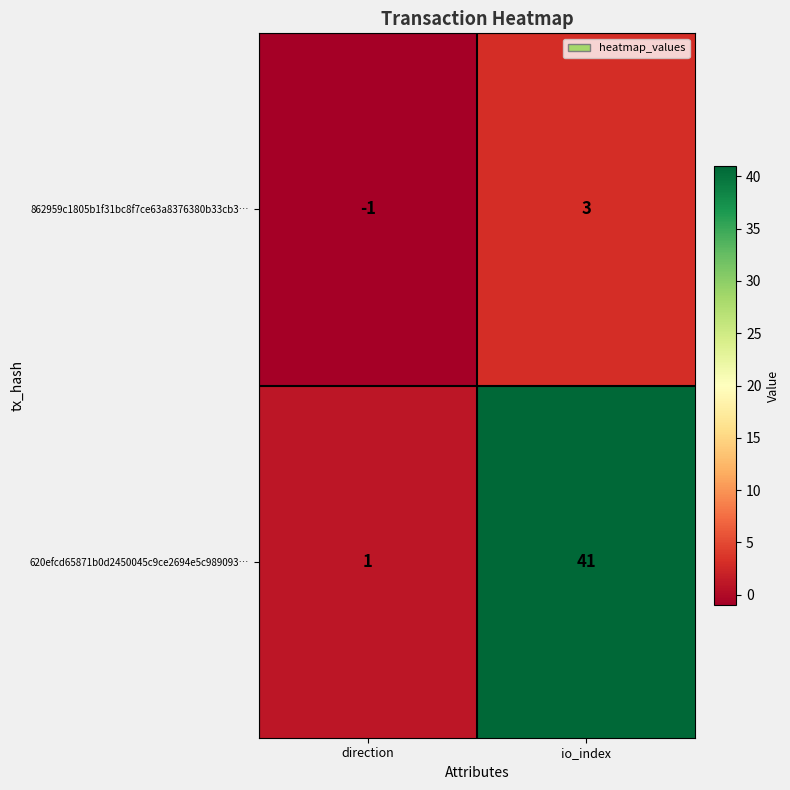

What is the difference between the highest and lowest values at direction?

2